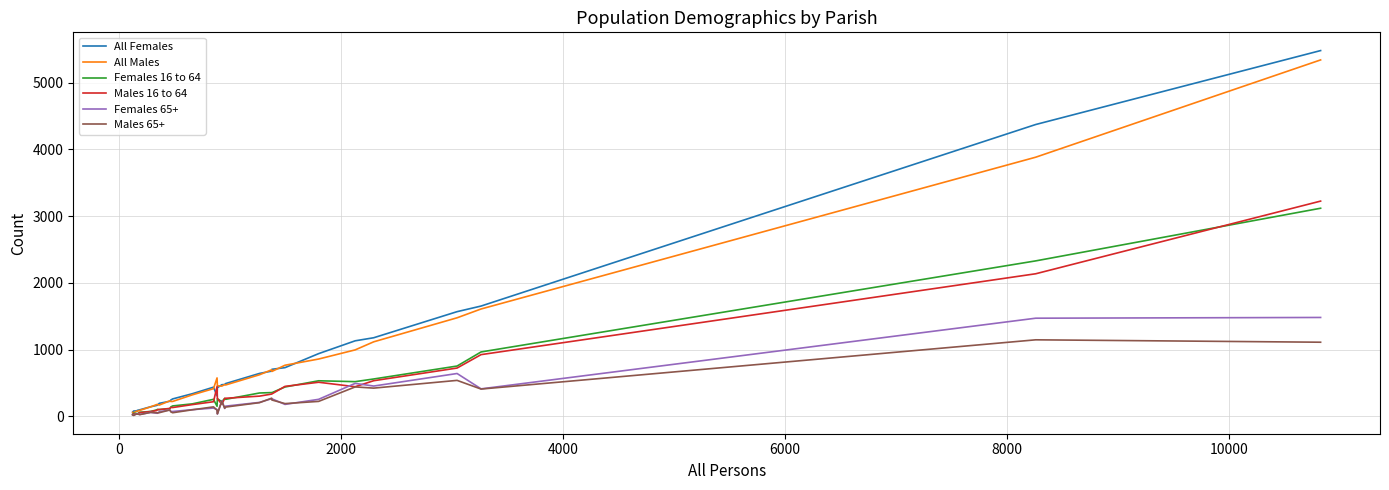

Which series has the largest range (max minus min)?

All Females